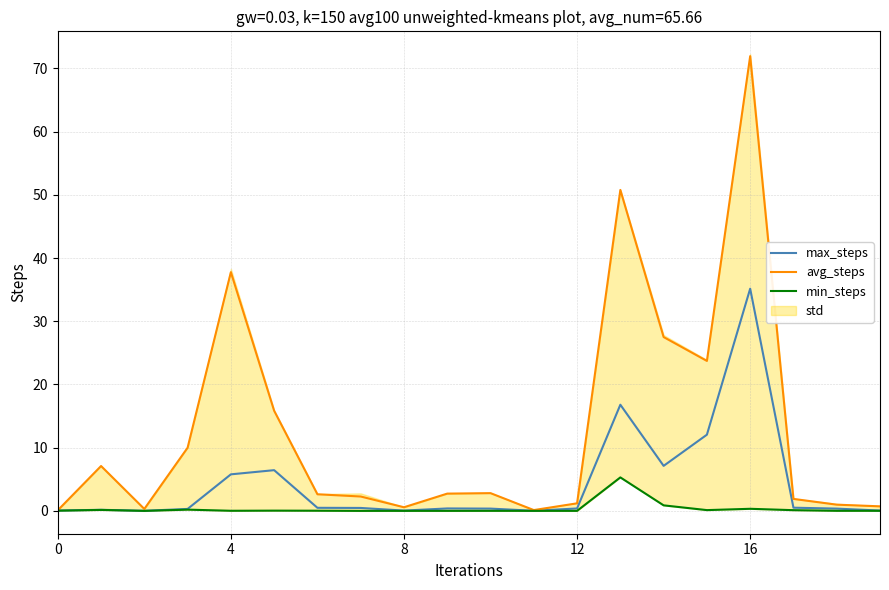

Between 0 and 13, which series saw the biggest shift?

avg_steps